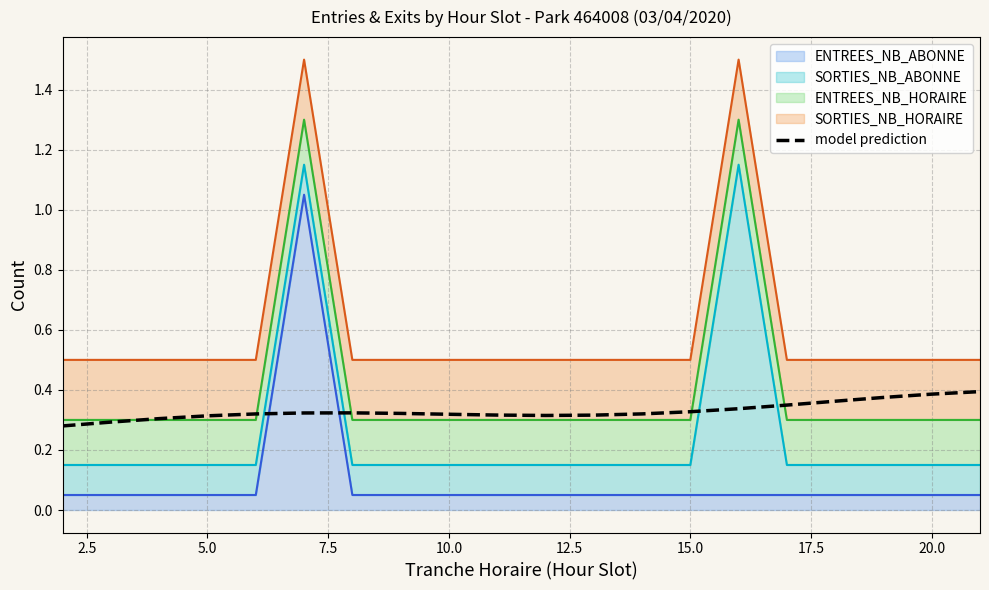

Is it true that the value at 12 is 0.5?

False